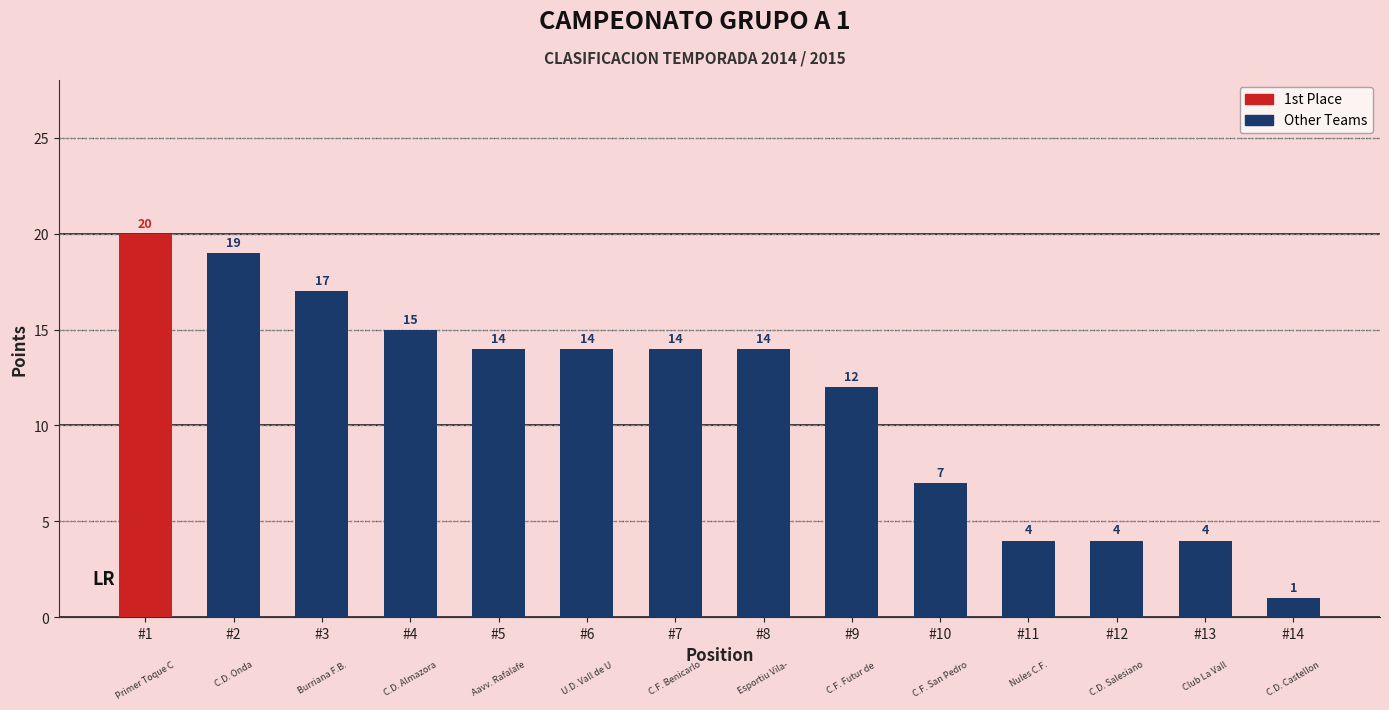

What is the difference between the maximum and second lowest values?

16